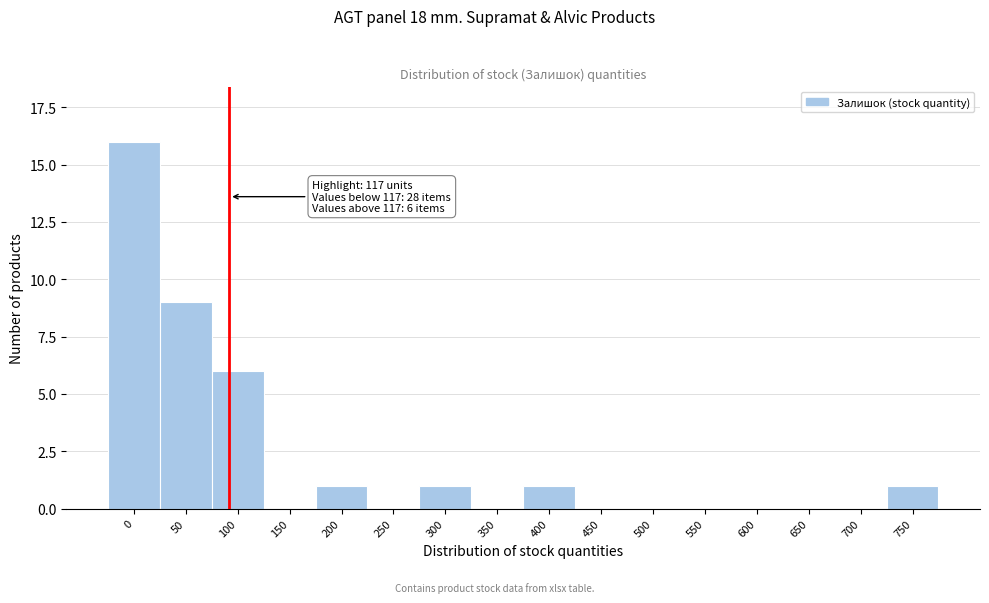

Reading left to right, what are all the values shown in this chart?

0=16	50=9	100=6	150=0	200=1	250=0	300=1	350=0	400=1	450=0	500=0	550=0	600=0	650=0	700=0	750=1